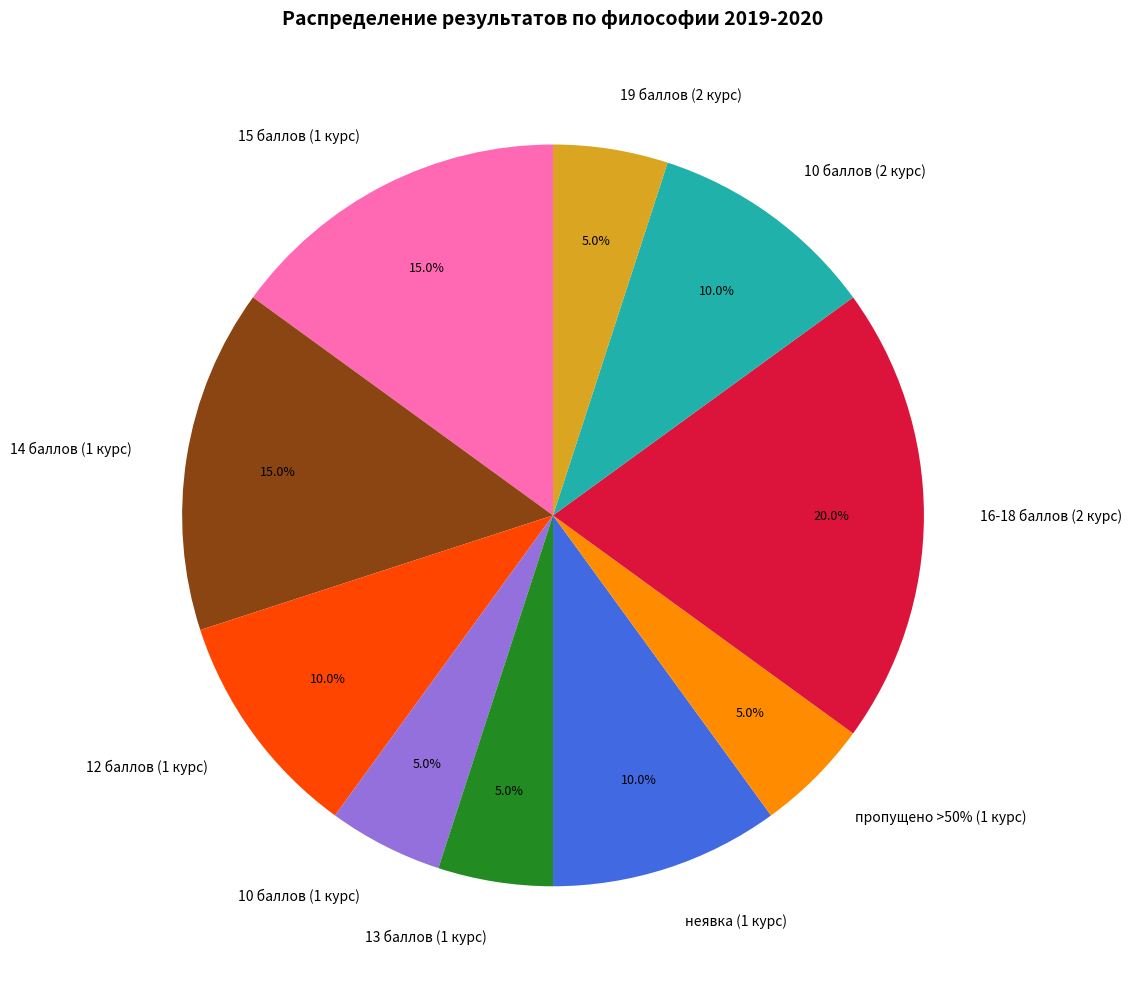

What is the total percentage of 12 баллов (1 курс) and 15 баллов (1 курс)?

25.0%